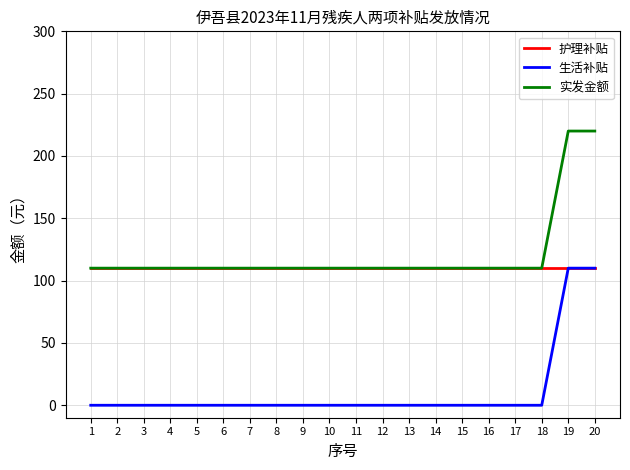

At how many categories does at least one series exceed 166?

2